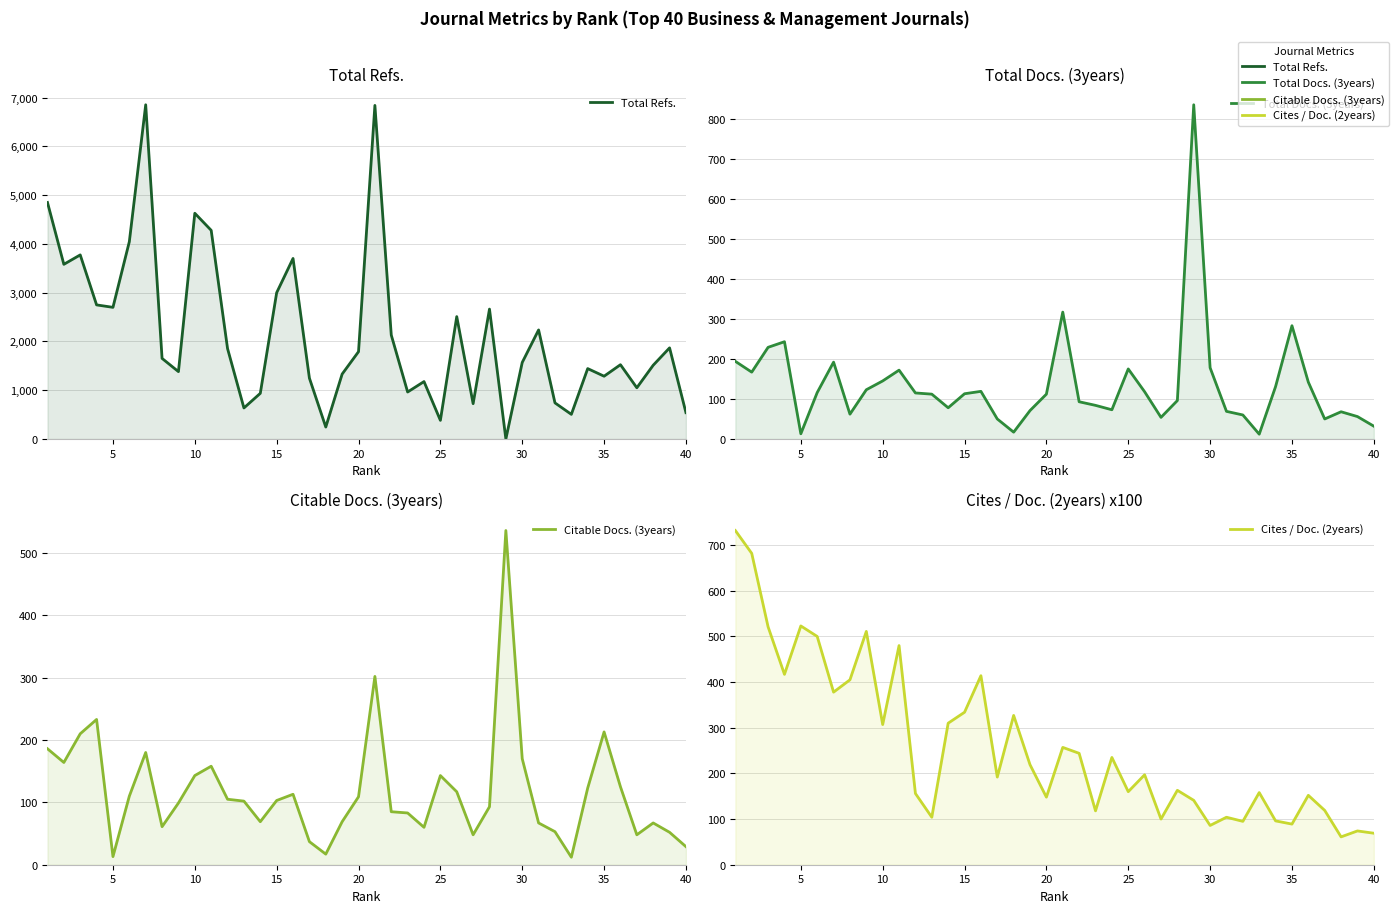

How many lines are shown in the chart?

4